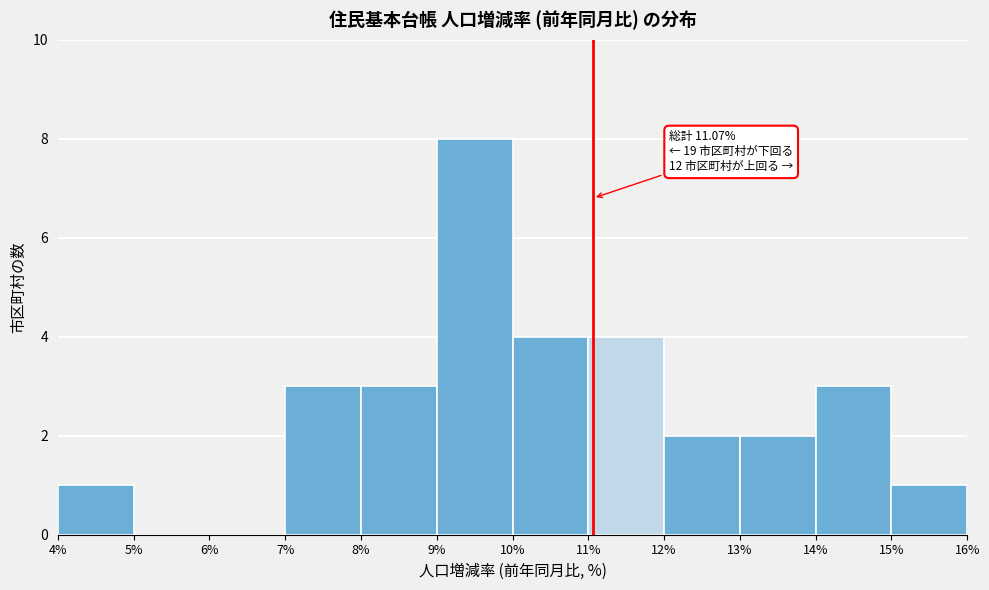

Over which range of the x-axis is the bar tallest?

9% to 10%